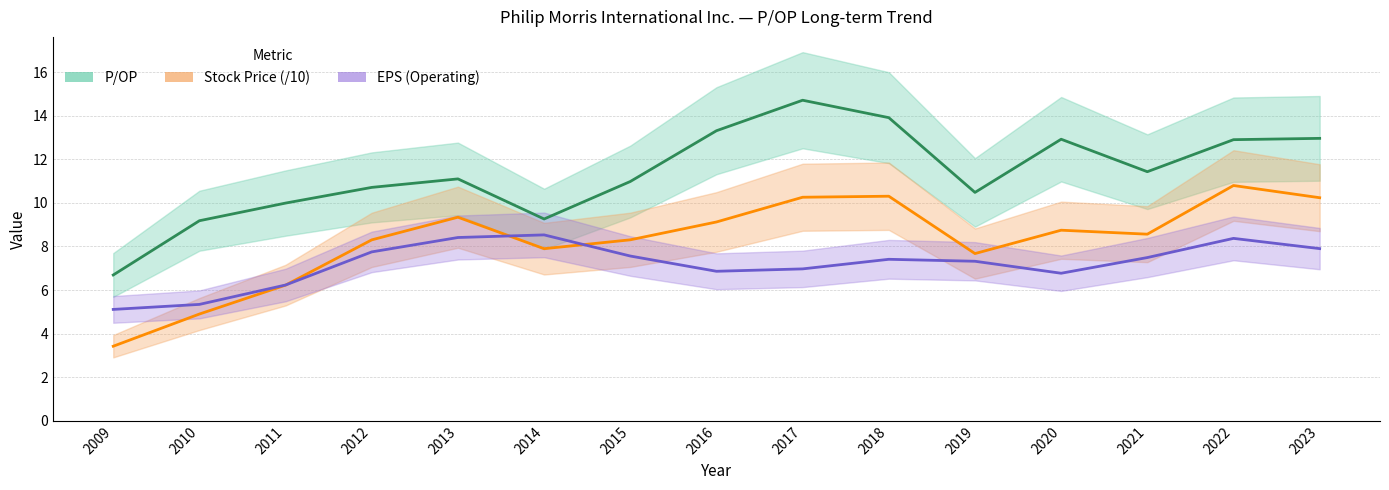

What is the sum of all P/OP values?

170.5